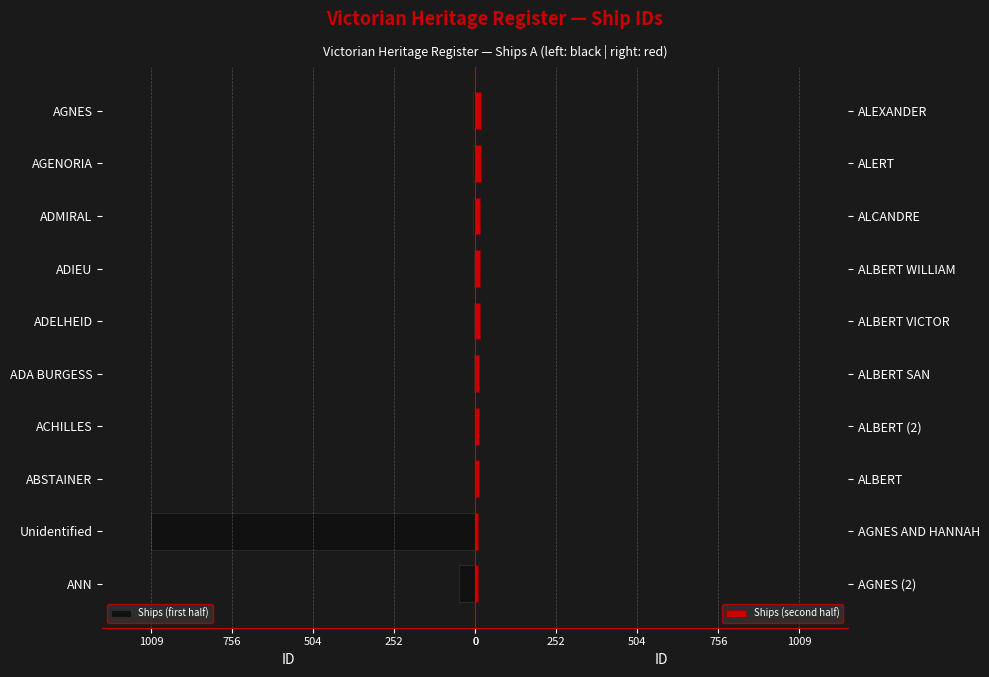

How many data points in Ships (first half) are above 6?

4